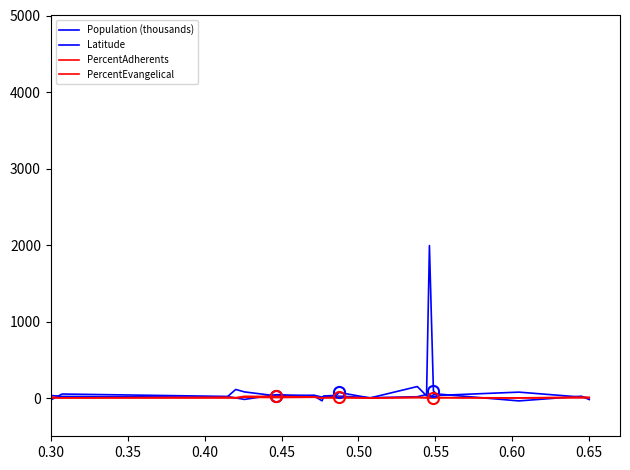

True or false: Population (thousands) has more than 0 points higher than both neighbors.

True